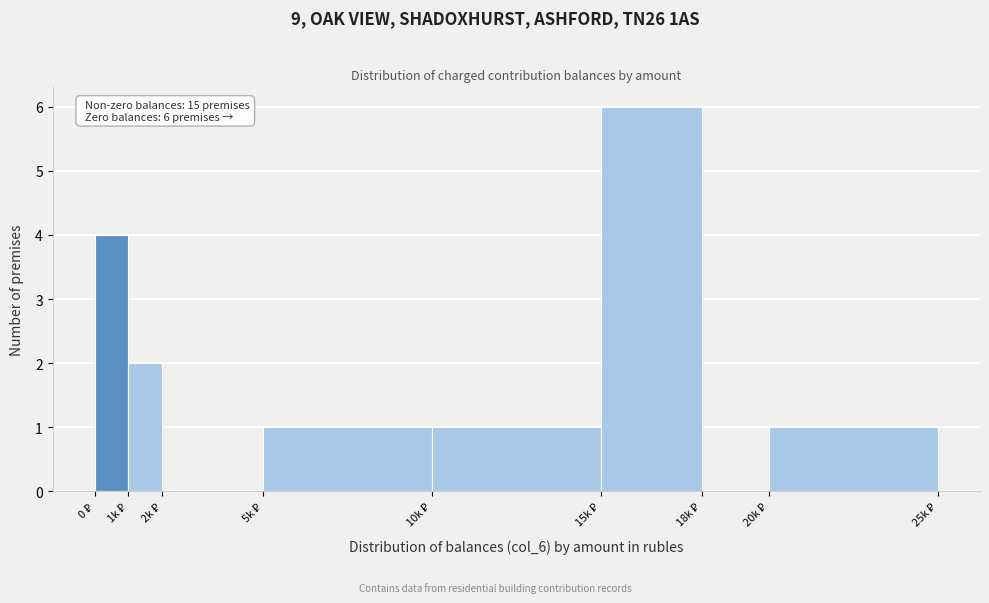

What is the sum of all values?

15